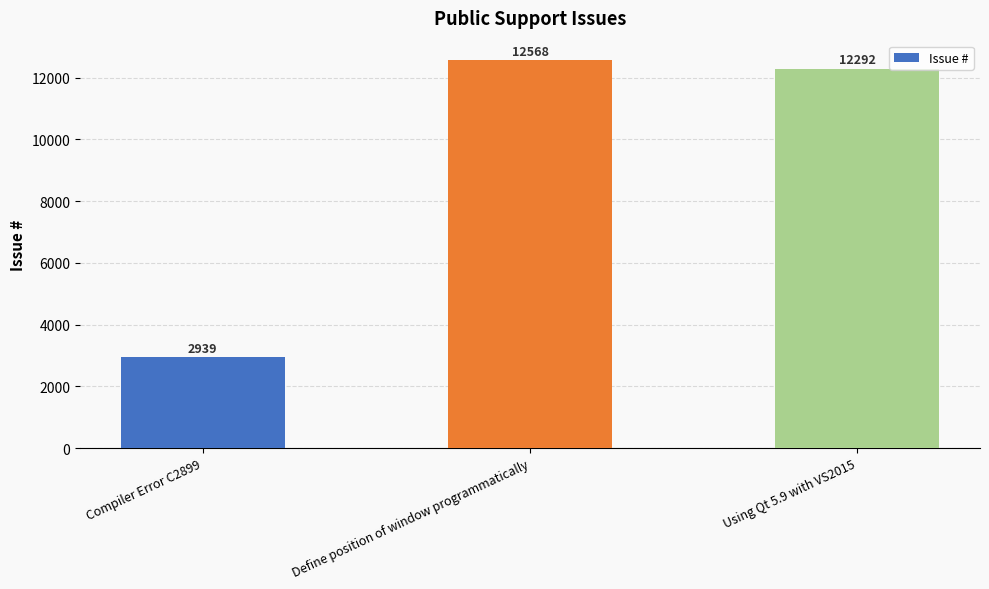

At which category does the chart reach its minimum across all series?

Compiler Error C2899